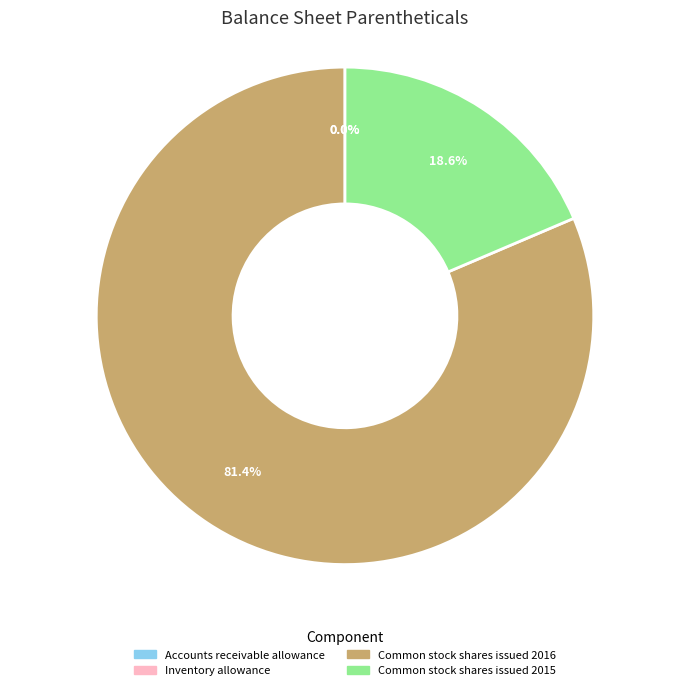

Which slice is the largest?

Common stock shares issued 2016